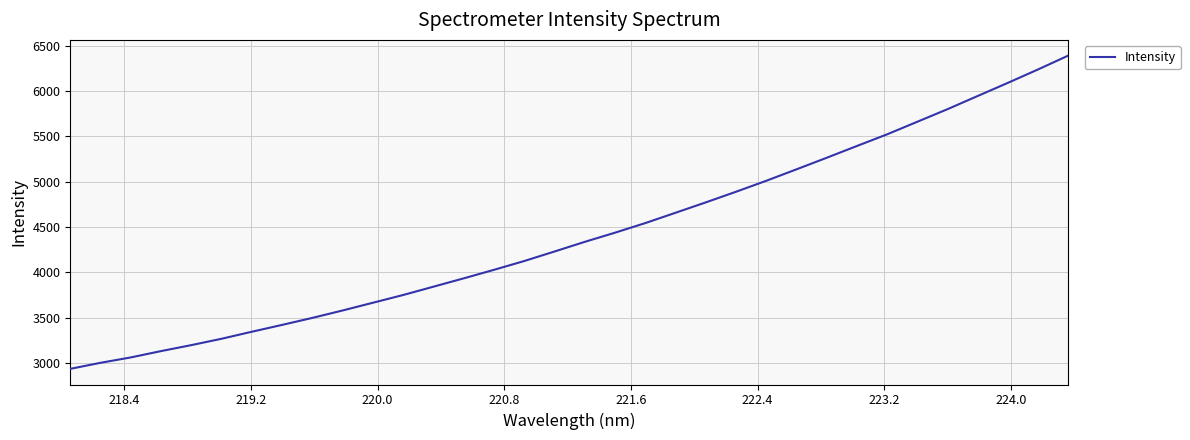

Count the number of categories in the chart.

34